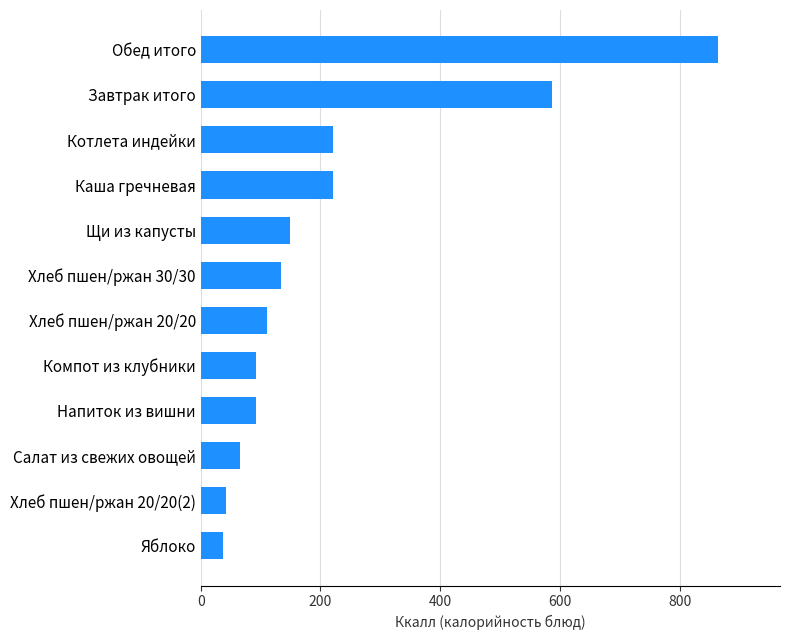

What is the difference between the second highest and minimum values?

549.3